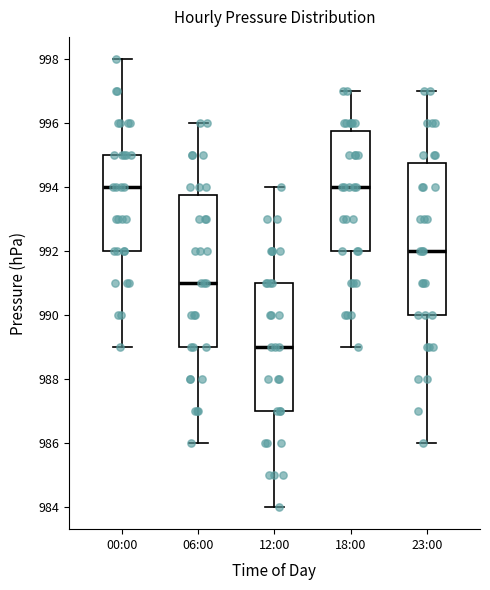

Reading left to right, transcribe this box plot: for each box, give where its median line is, the range the box spans, and where its two whiskers end, as read against the y-axis. The values are not printed on the chart, so give them approximately, as read against the axis.

00:00: median 994.0, box 992.0 to 995.0, whiskers 989.0 to 998.0
06:00: median 991.0, box 989.0 to 993.8, whiskers 986.0 to 996.0
12:00: median 989.0, box 987.0 to 991.0, whiskers 984.0 to 994.0
18:00: median 994.0, box 992.0 to 995.8, whiskers 989.0 to 997.0
23:00: median 992.0, box 990.0 to 994.8, whiskers 986.0 to 997.0